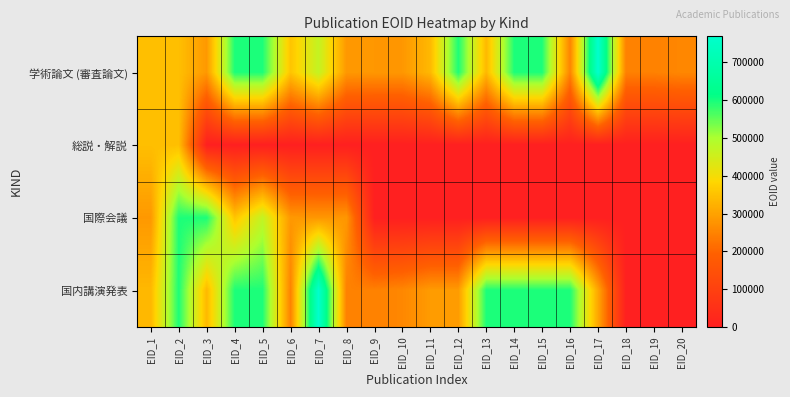

Which series has the largest total across all categories?

学術論文 (審査論文)